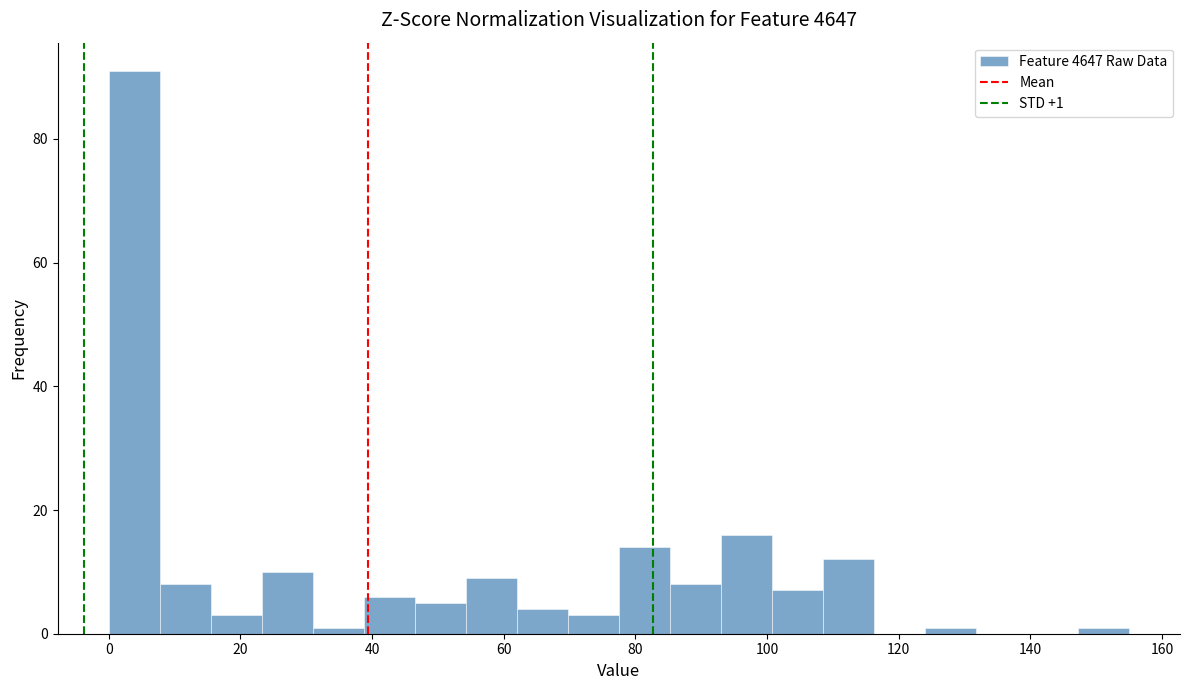

Around what value on the x-axis is the tallest bar? Give the approximate position of its centre, as read against the axis.

4